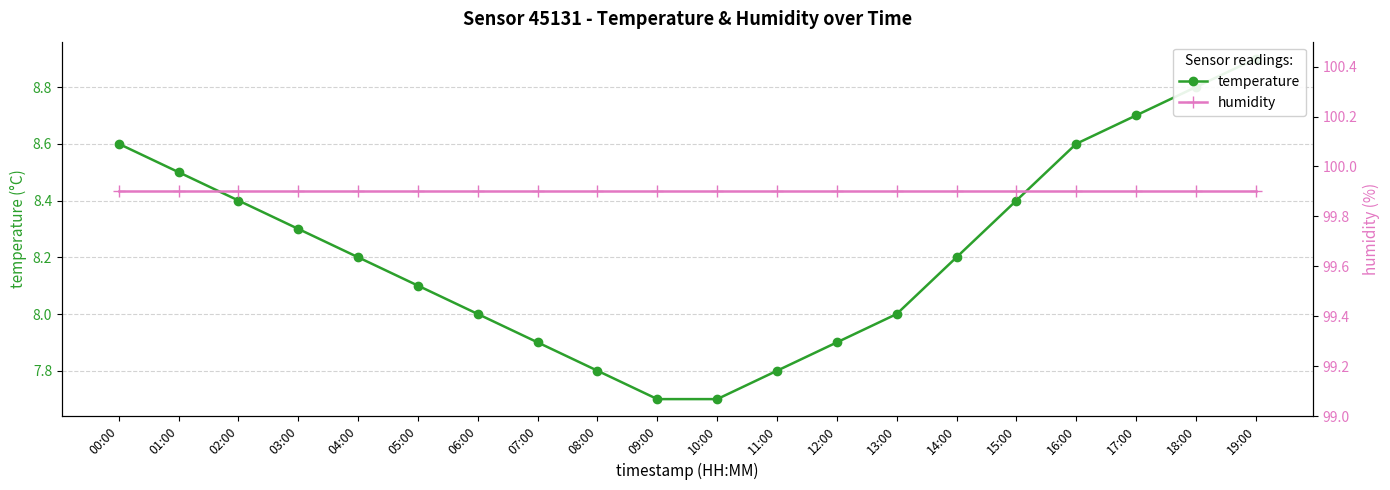

Is it true that humidity equals 99.9 at 00:00?

True